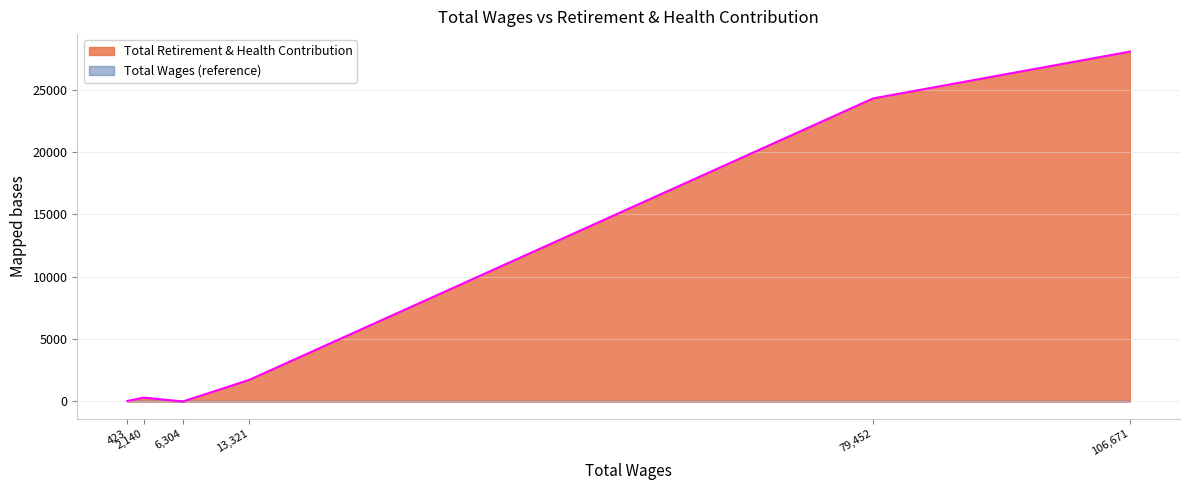

How many positive values are there?

5